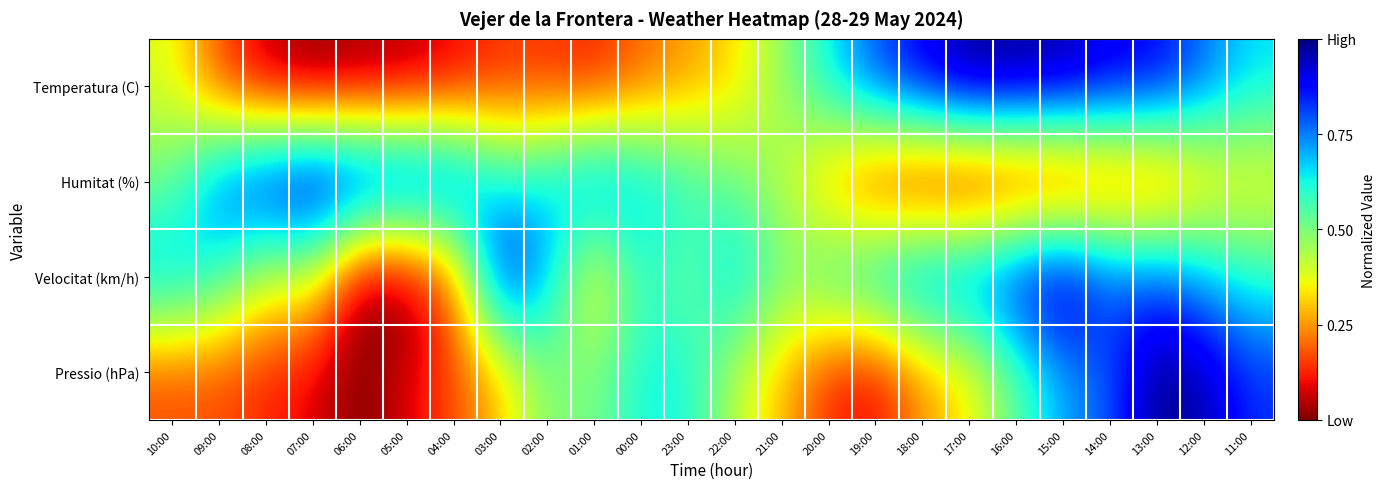

Which series has the widest spread of values?

Temperatura (C)